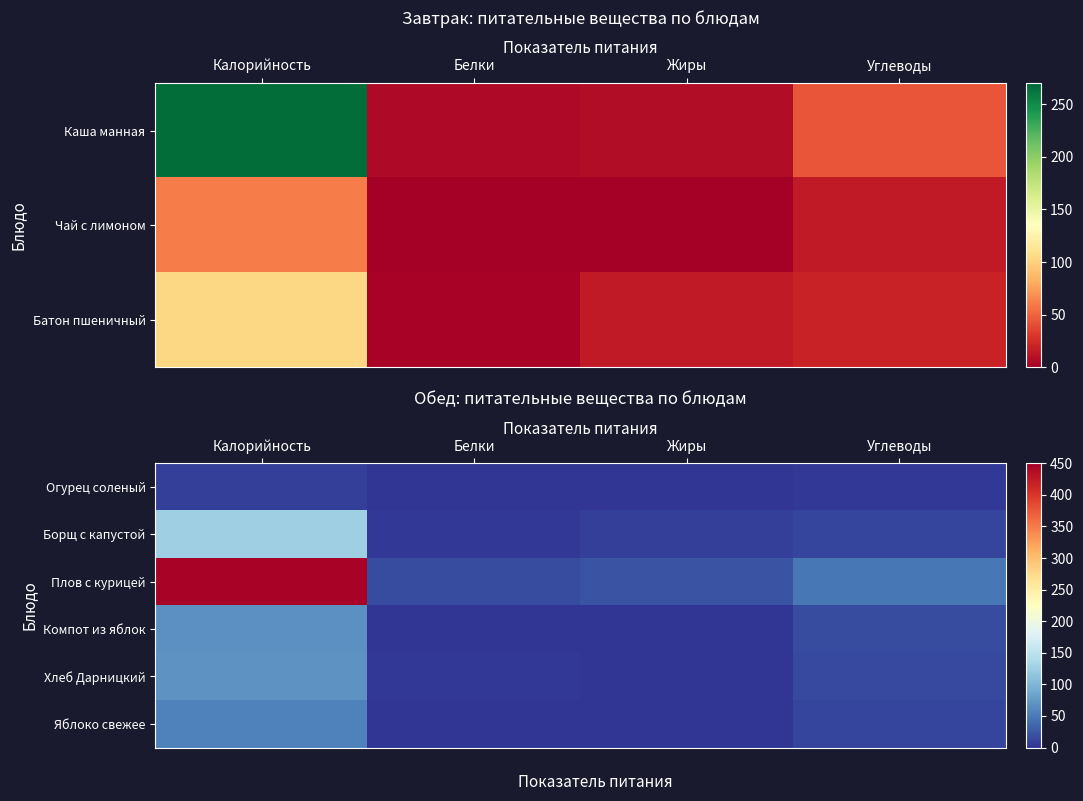

How many data points in Плов с курицей are above 47?

2